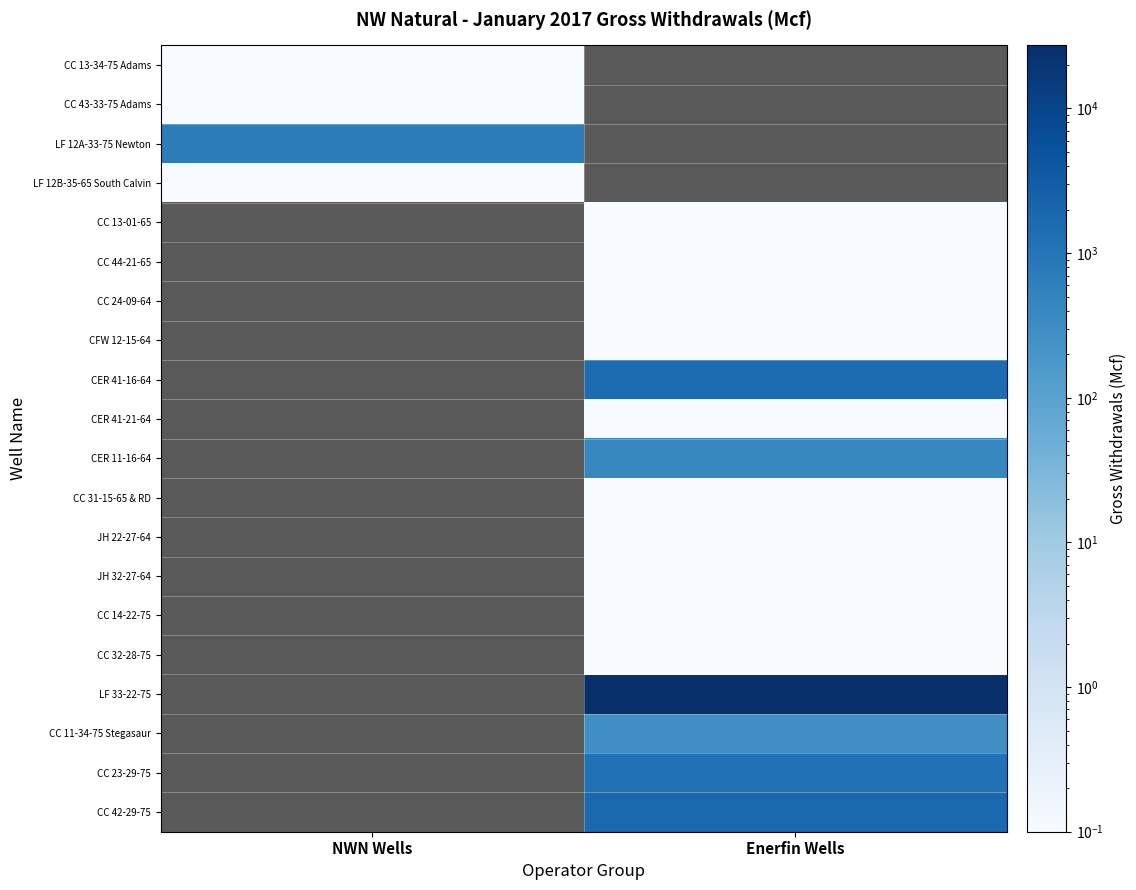

Which label corresponds to the smallest value in the chart?

NWN Wells